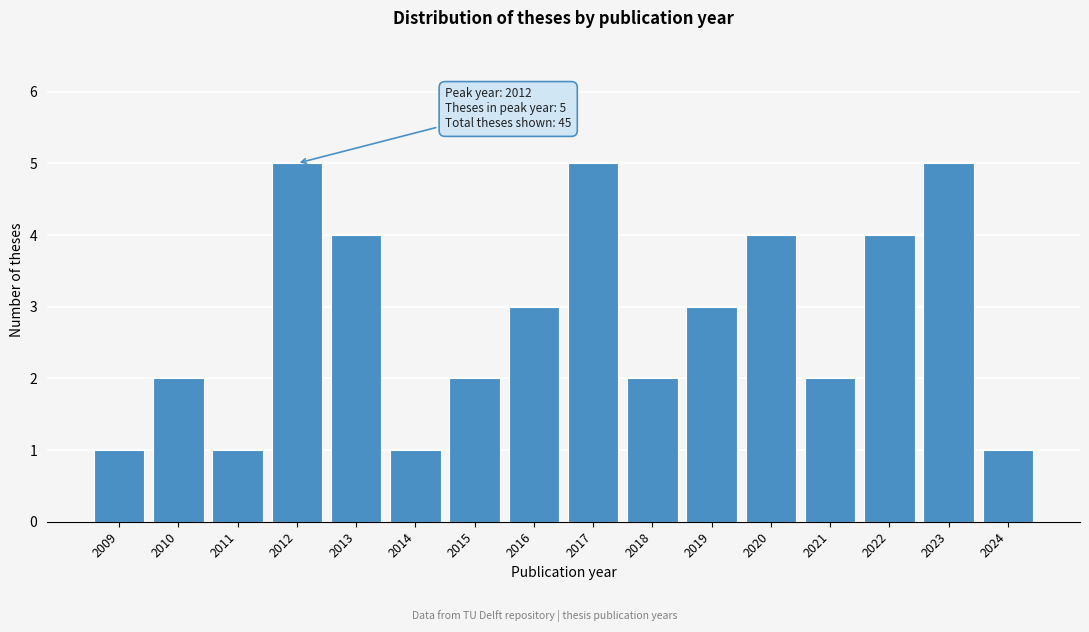

Reading right to left, list all the values displayed in this chart.

1	5	4	2	4	3	2	5	3	2	1	4	5	1	2	1